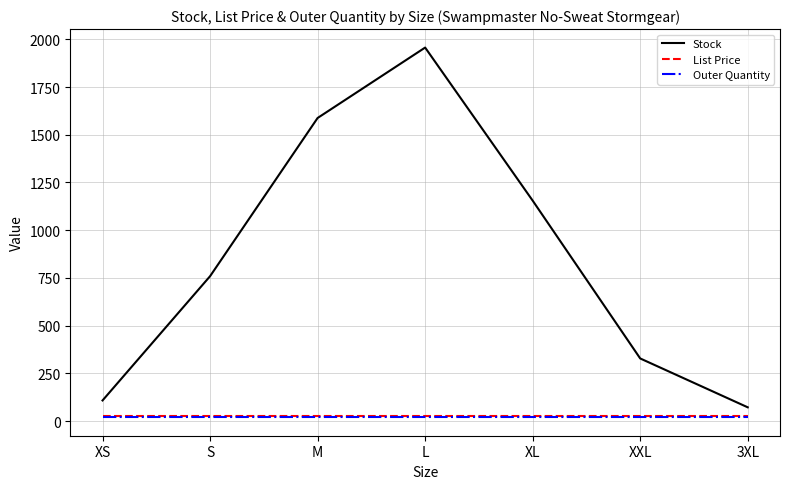

True or false: Outer Quantity and Stock cross at least once.

False